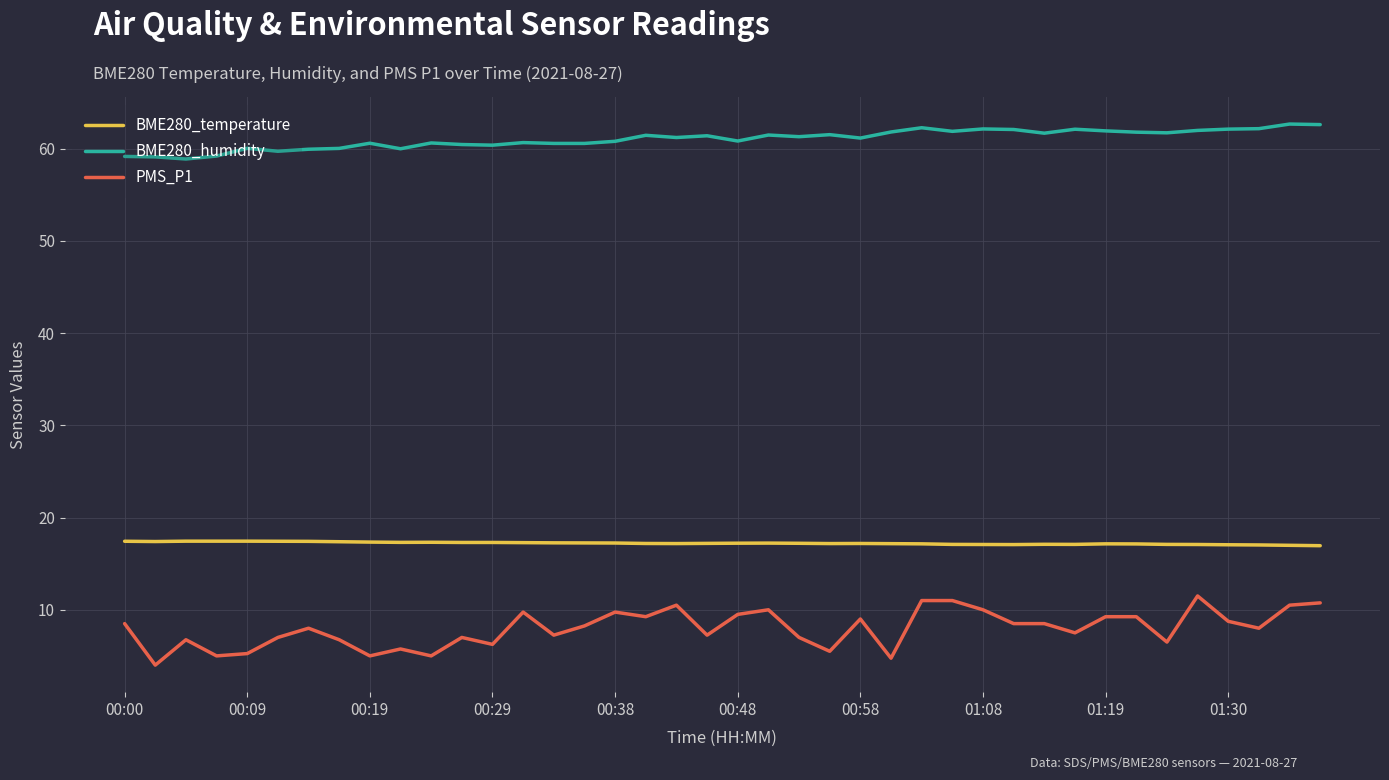

Which series has the largest range (max minus min)?

PMS_P1